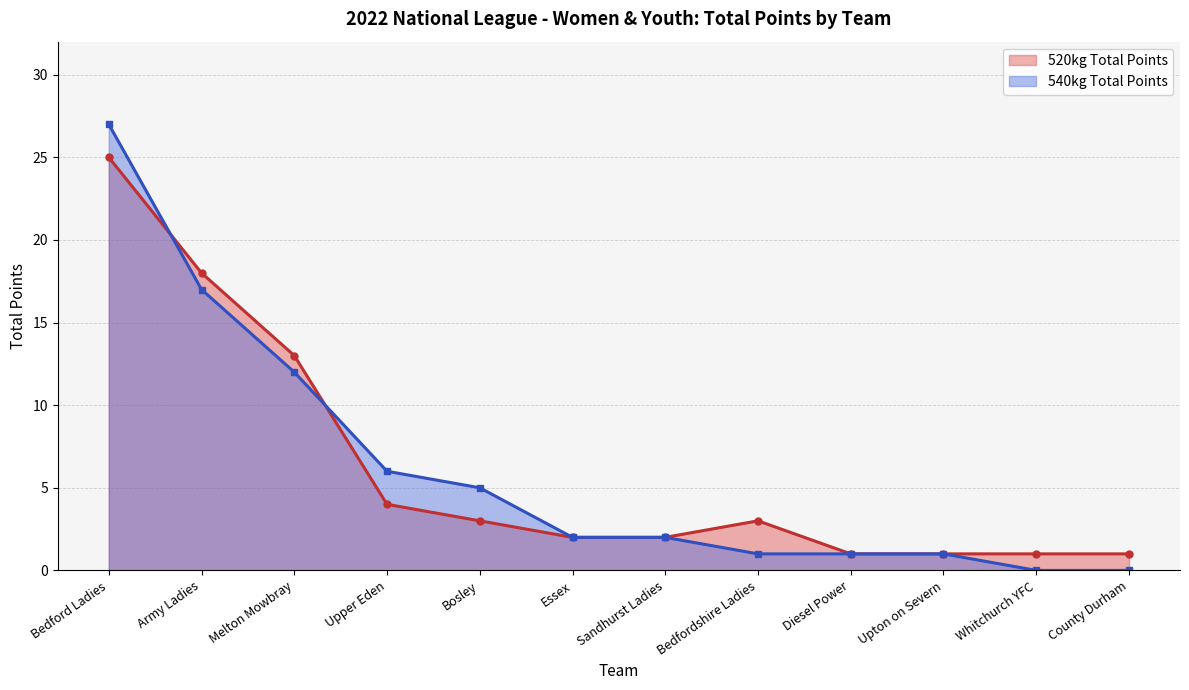

How many lines are shown in the chart?

2